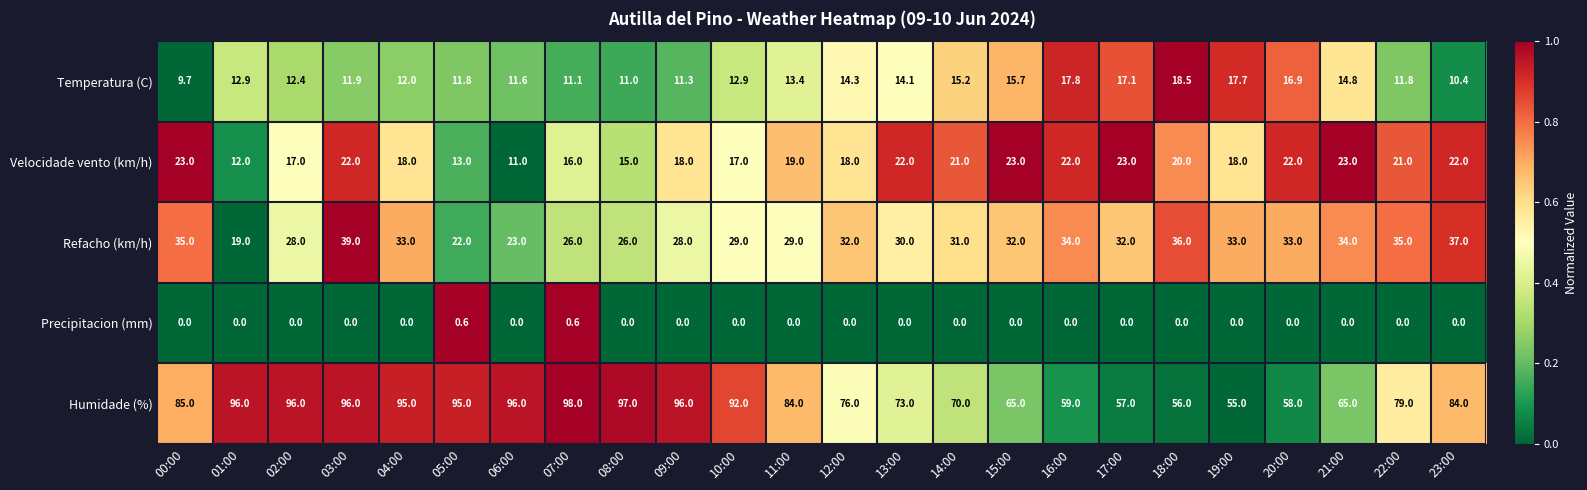

At 06:00, list the series in order from smallest to largest.

Precipitacion (mm), Velocidade vento (km/h), Temperatura (C), Refacho (km/h), Humidade (%)